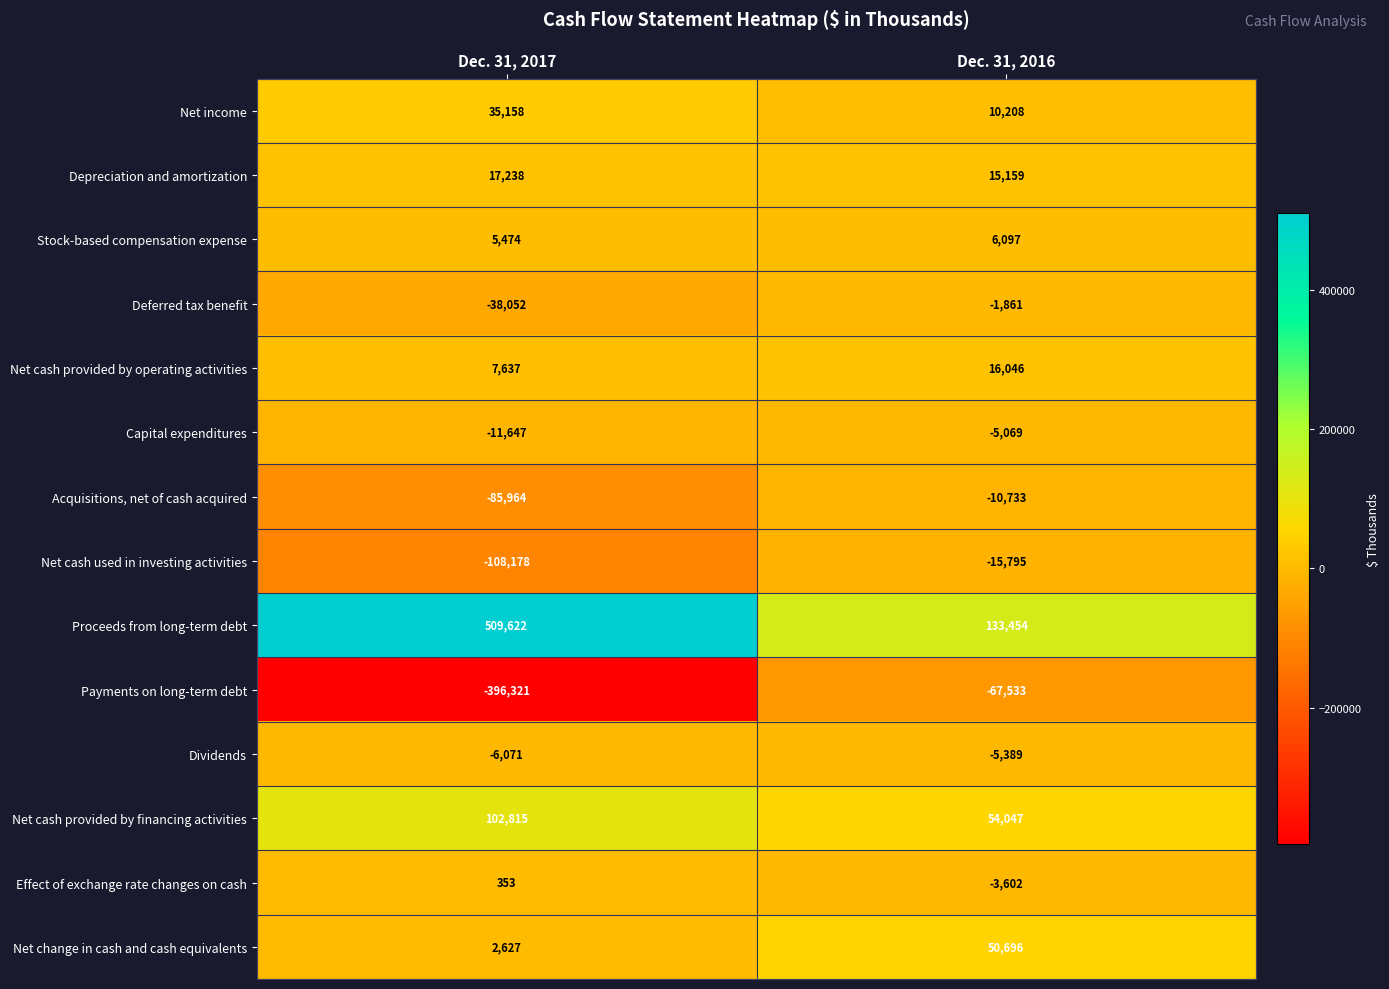

What is the total value across all series at Dec. 31, 2016?

175725